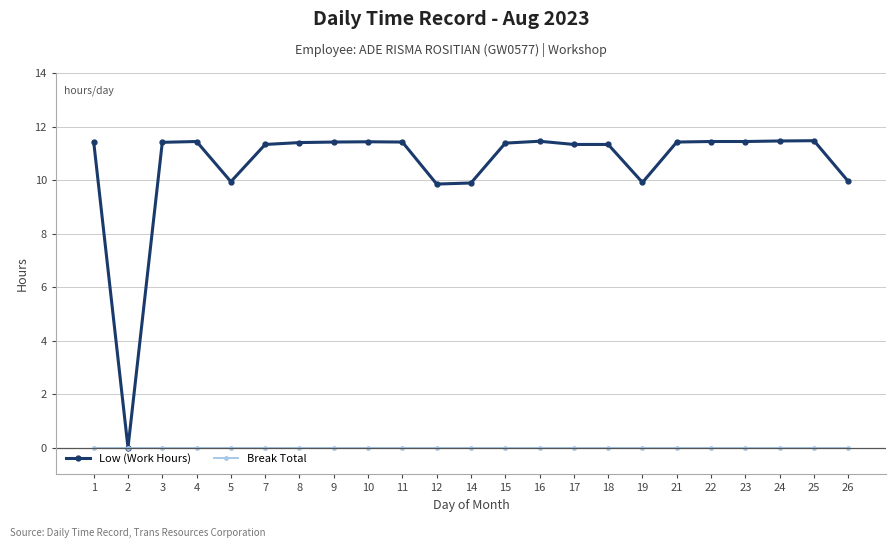

What is the sum of the Low (Work Hours) values at 24 and 2?

11.5